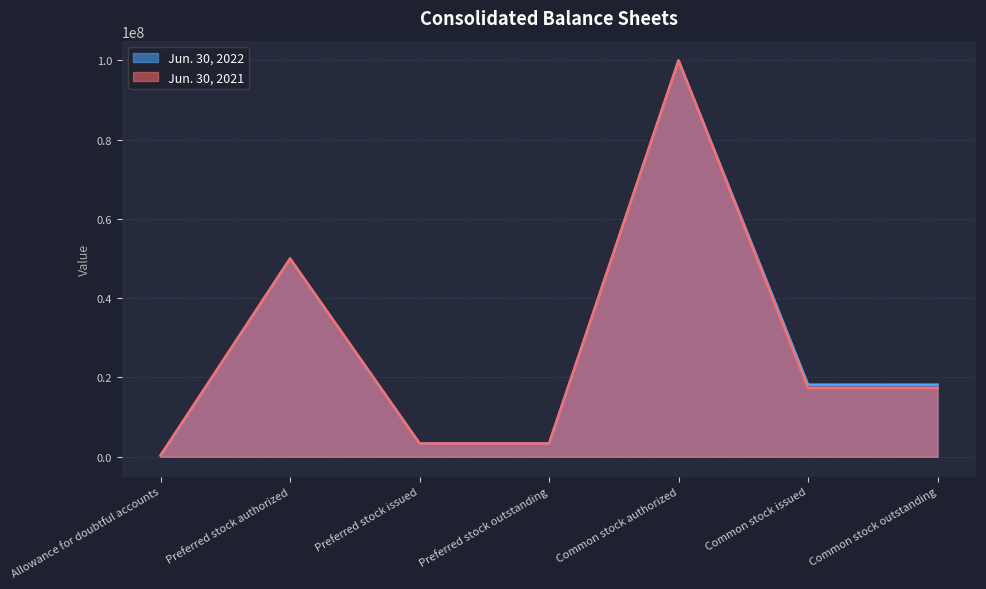

Is the value of Jun. 30, 2021 at Preferred stock issued greater than the value of Jun. 30, 2022 at Common stock outstanding?

No